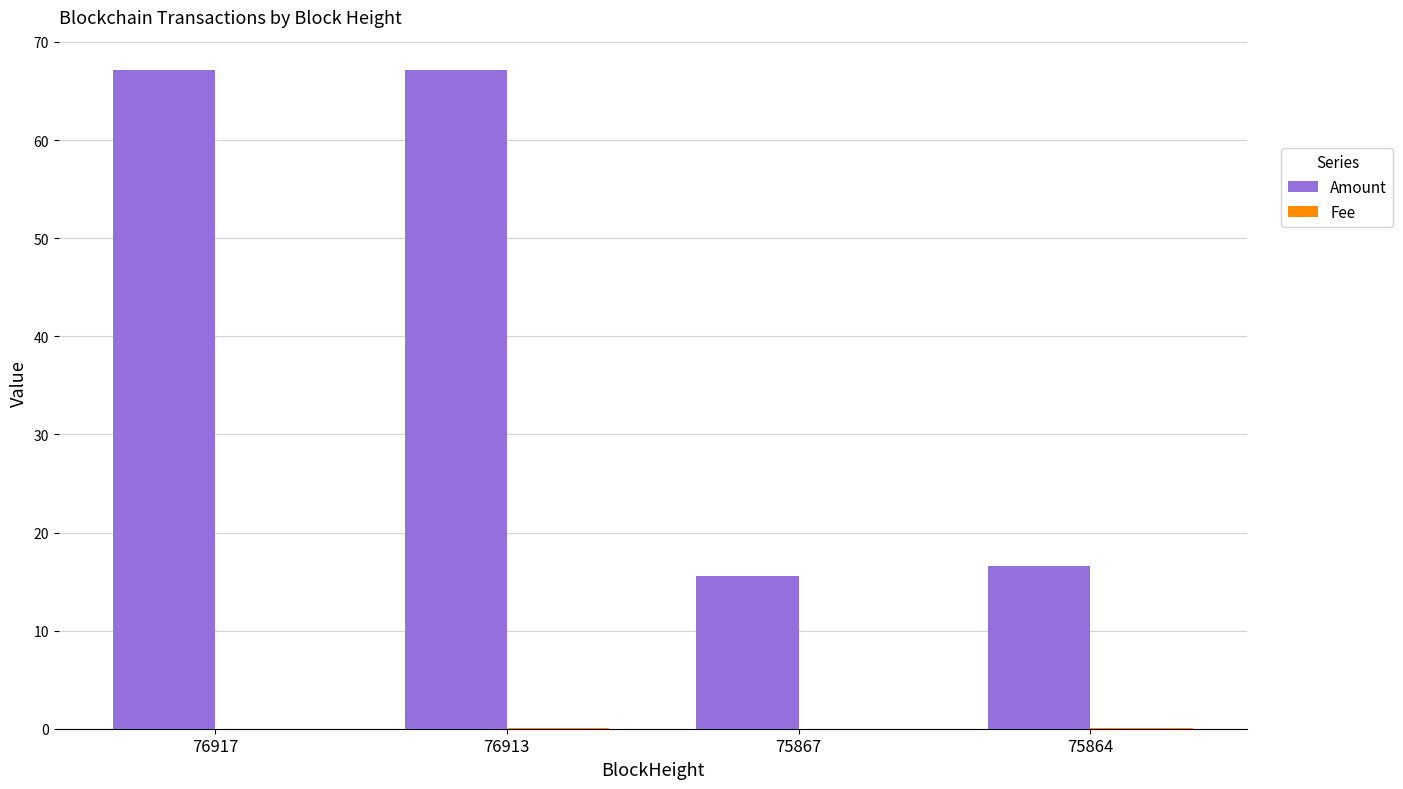

The Amount series shows 10.7 at 75864. True or false?

False